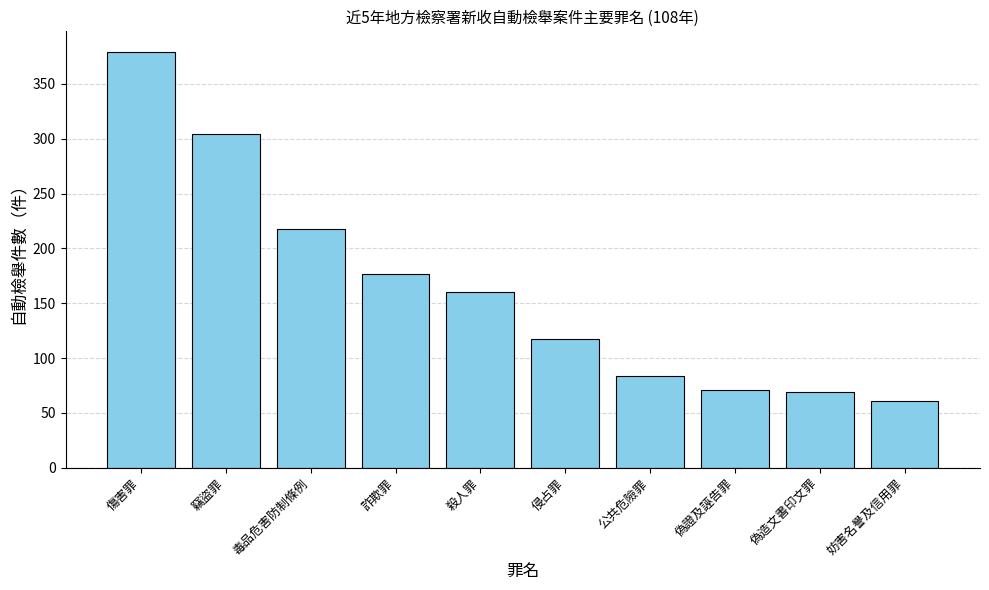

How many distinct data groups are displayed?

1